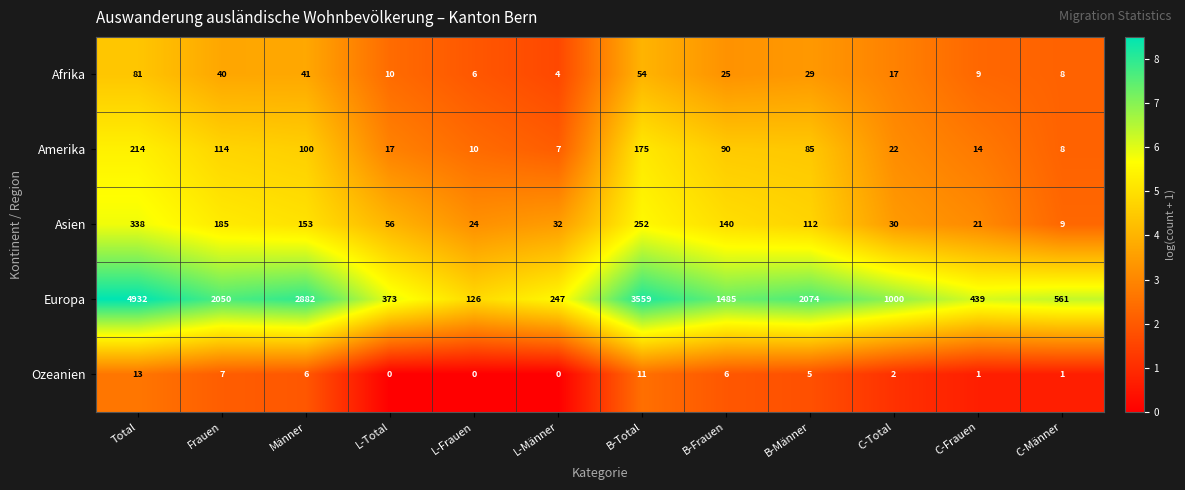

Which series has the largest total across all categories?

Europa